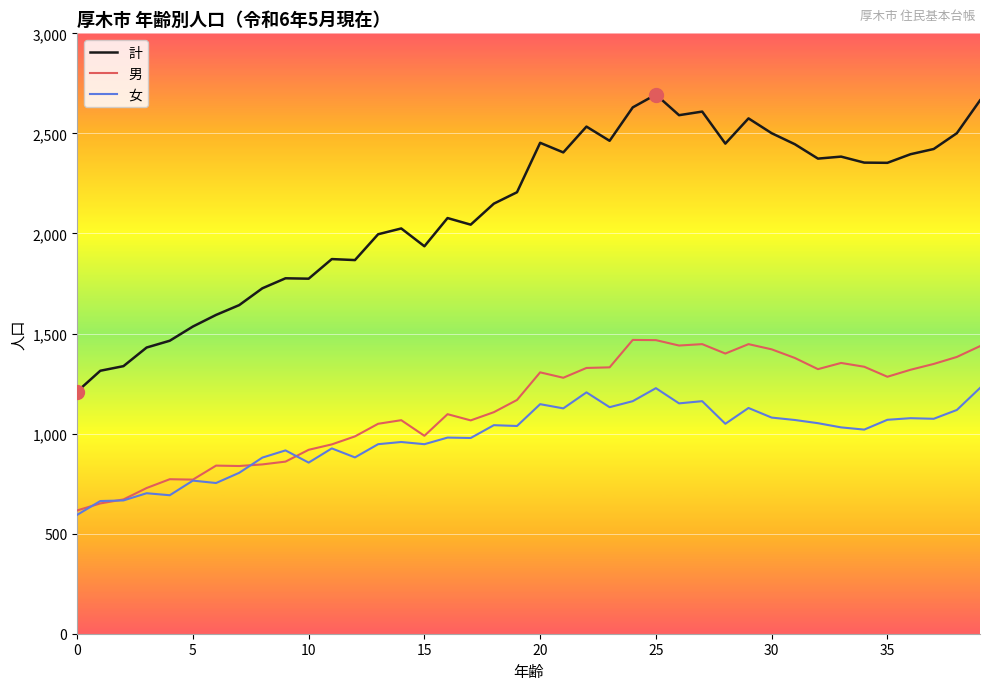

What is the sum of all 男 values?

45478